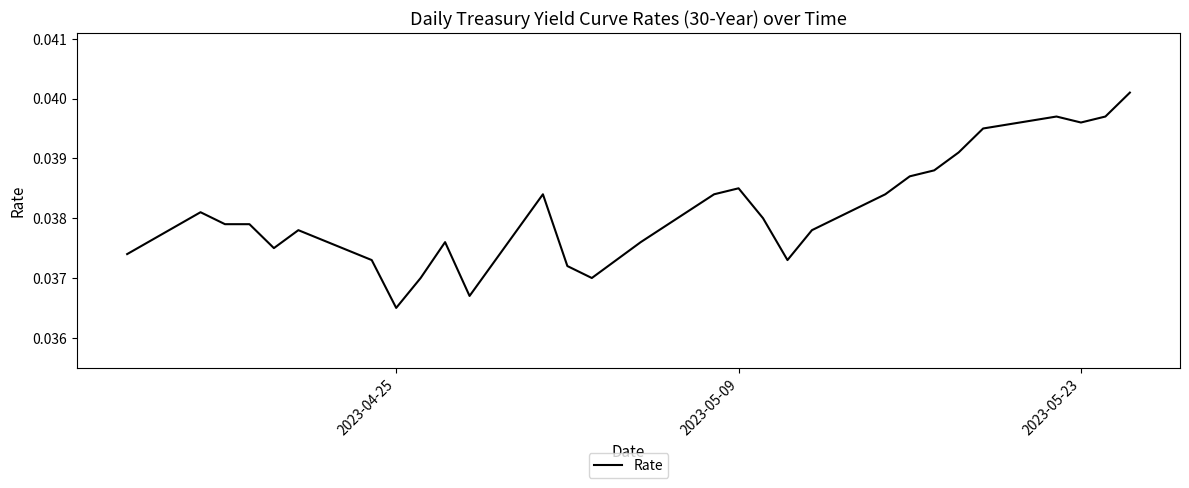

At which label is the value closest to 0?

2023-04-25